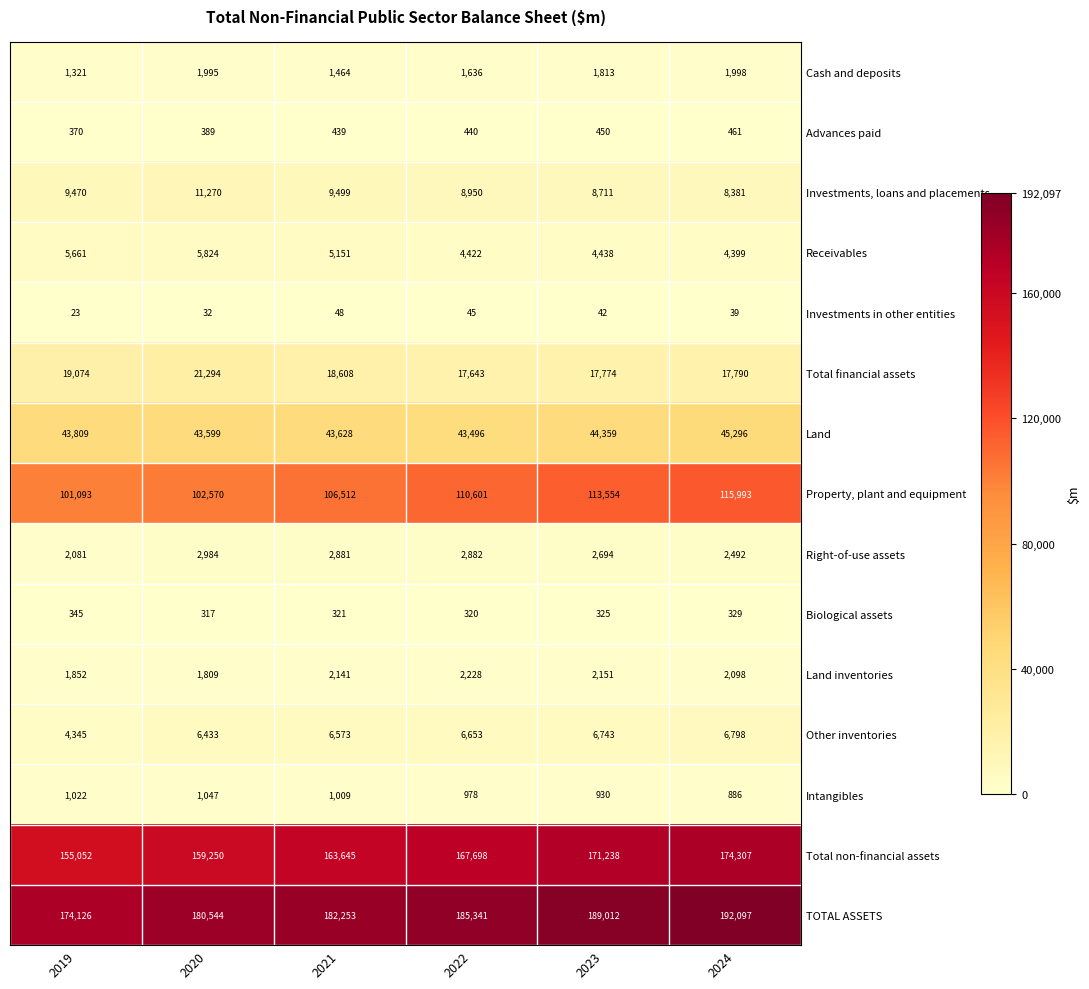

Rank the series by their maximum value, from lowest to highest.

Investments in other entities, Biological assets, Advances paid, Intangibles, Cash and deposits, Land inventories, Right-of-use assets, Receivables, Other inventories, Investments, loans and placements, Total financial assets, Land, Property, plant and equipment, Total non-financial assets, TOTAL ASSETS